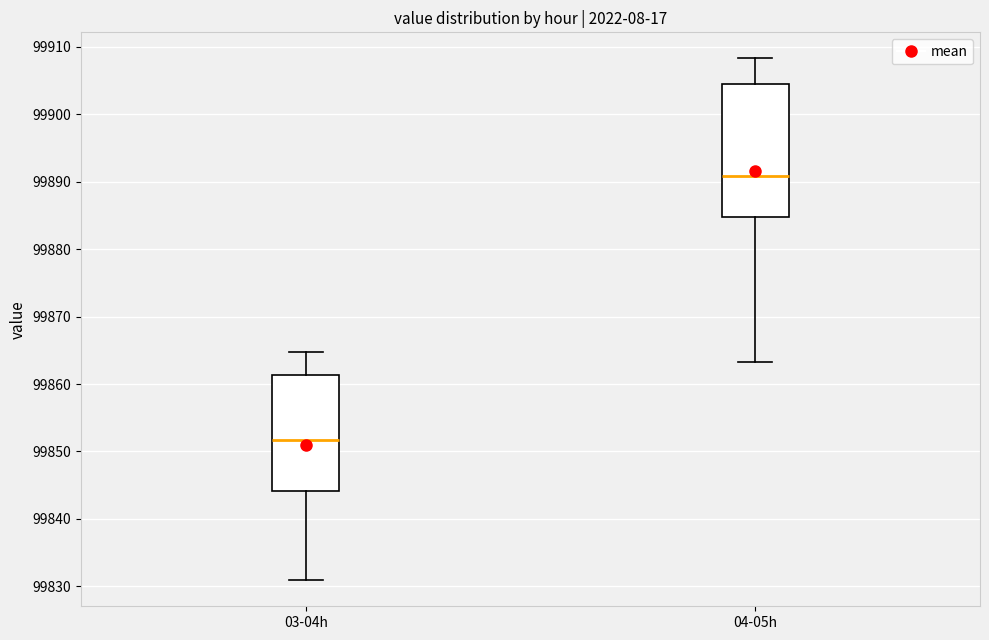

Which box is the tallest, from its lower edge to its upper edge?

04-05h